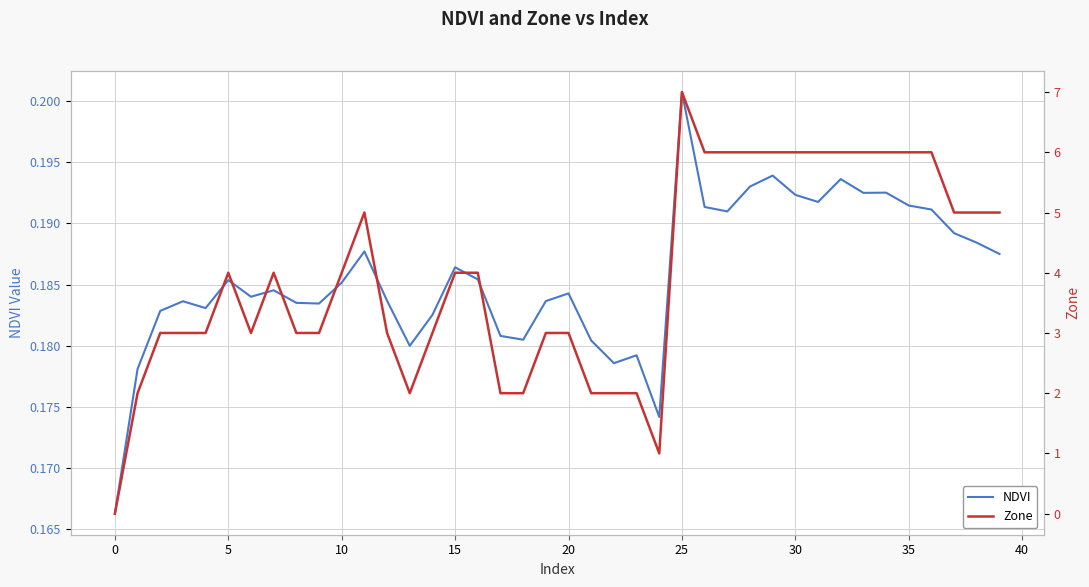

What is the maximum value for Zone?

7.0